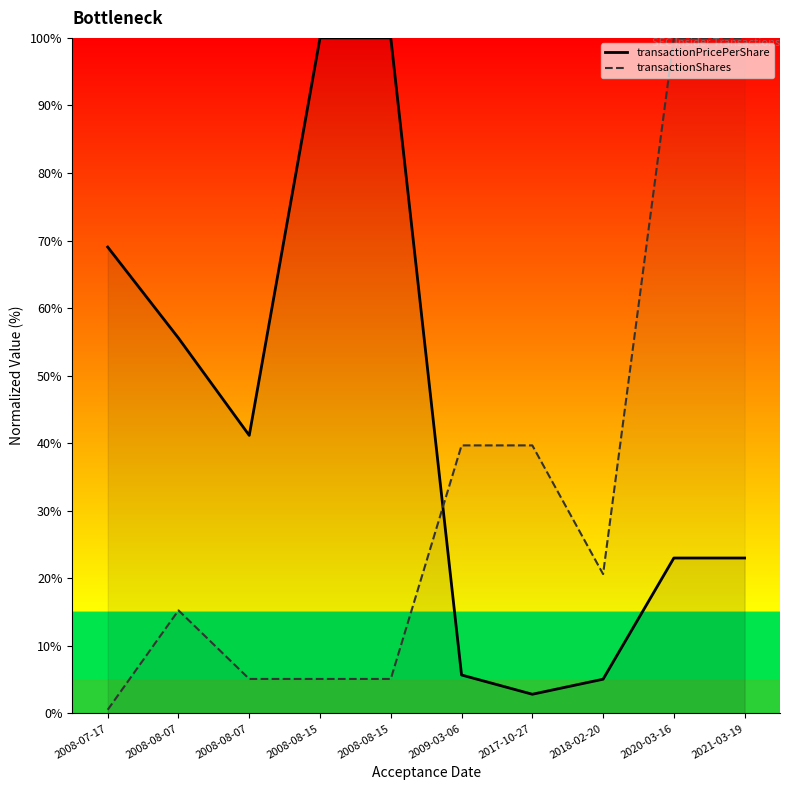

What is the sum of all transactionShares values?

331.2